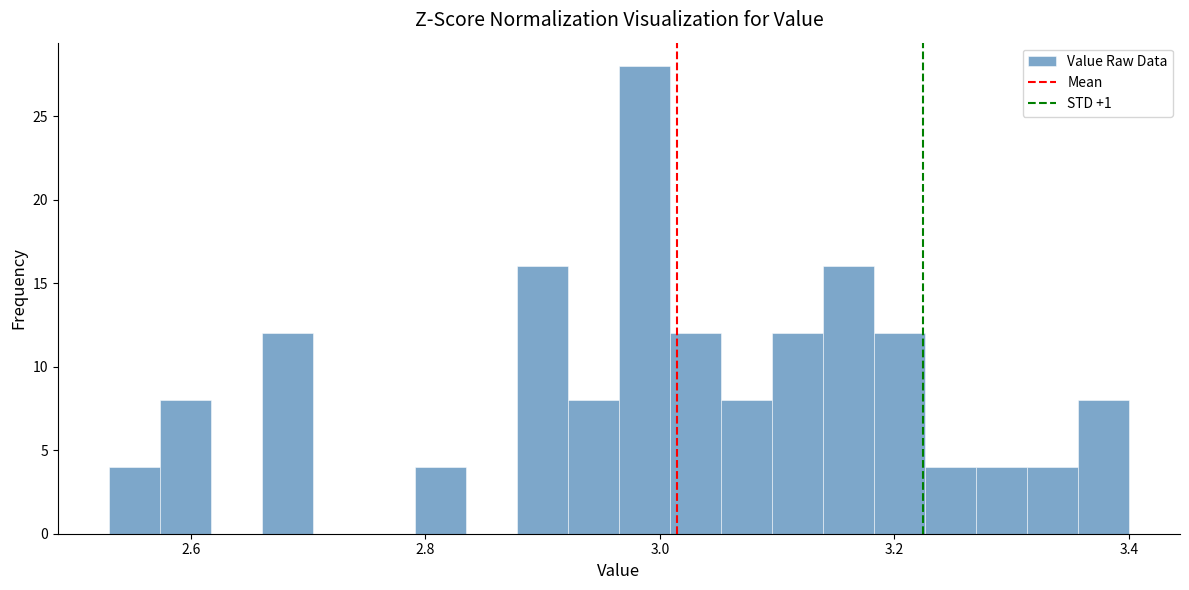

Around what value on the x-axis is the tallest bar? Give the approximate position of its centre, as read against the axis.

2.98